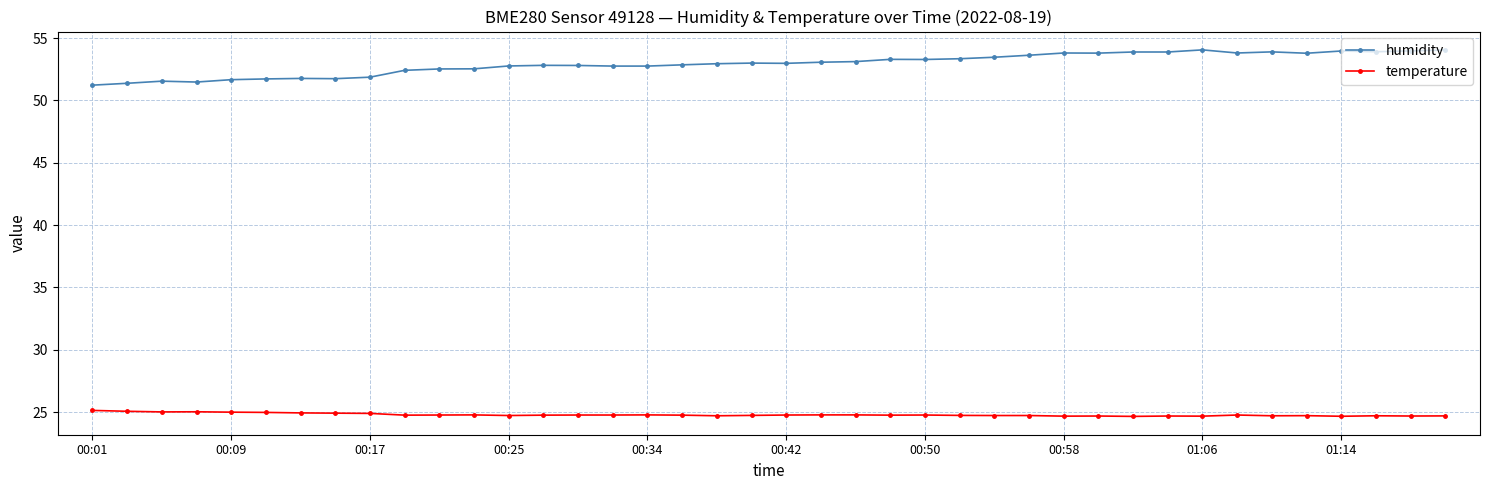

True or false: humidity and temperature intersect in this chart.

False